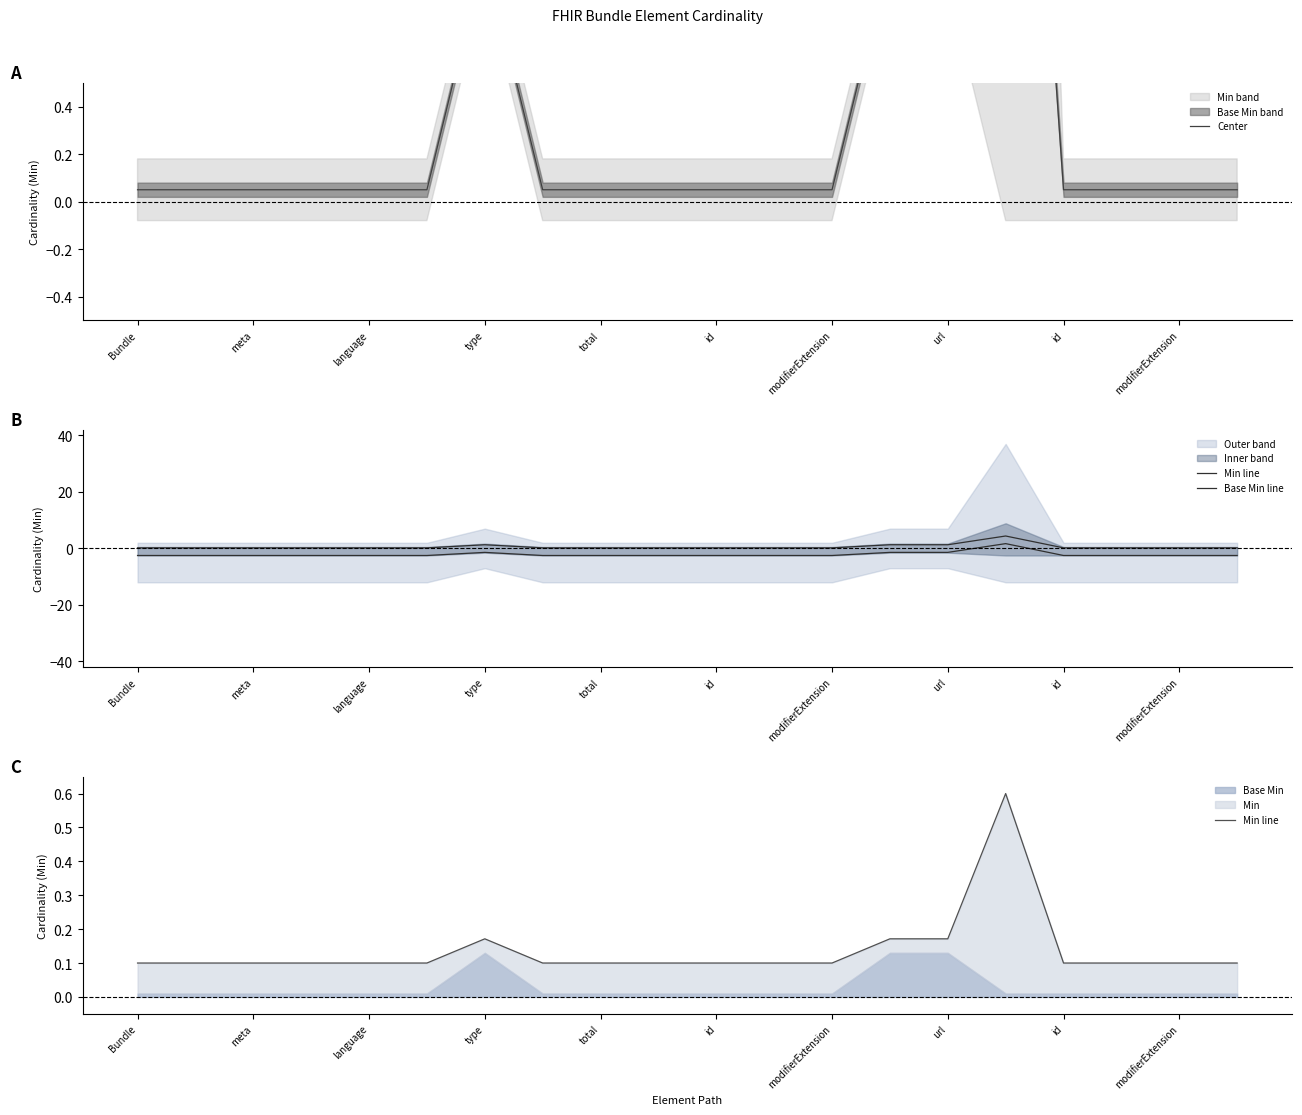

Which series has the widest spread of values?

Base Min line